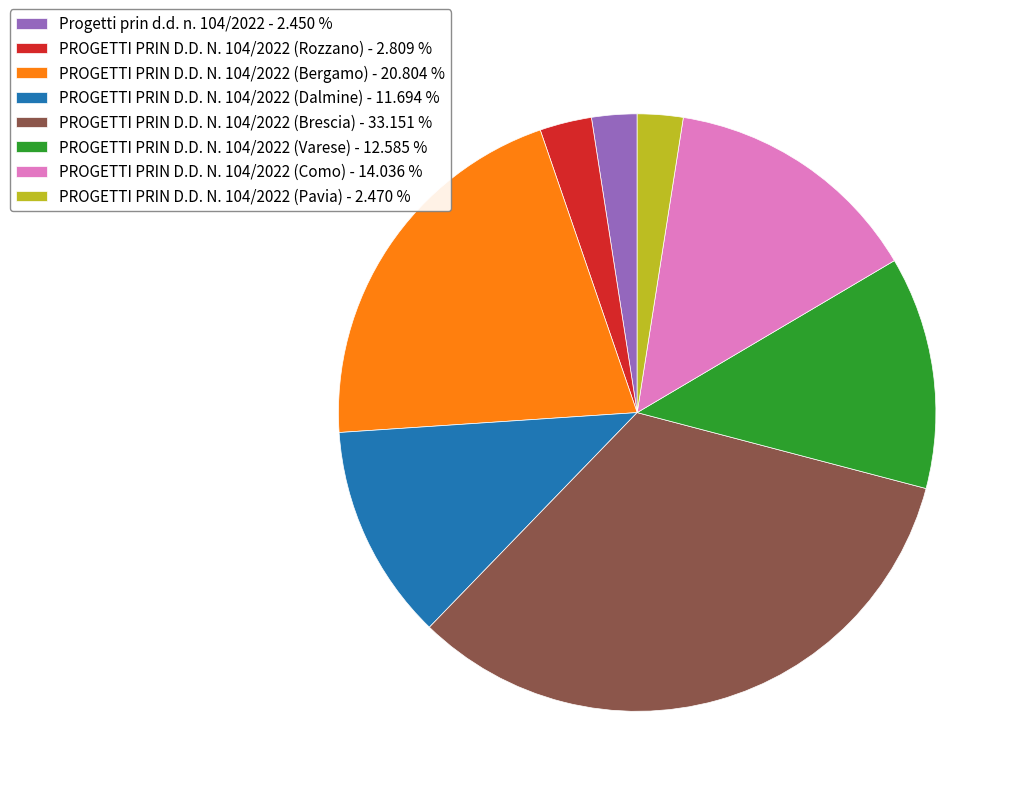

Between PROGETTI PRIN D.D. N. 104/2022 (Brescia) - 33.151 % and PROGETTI PRIN D.D. N. 104/2022 (Dalmine) - 11.694 %, which is larger?

PROGETTI PRIN D.D. N. 104/2022 (Brescia) - 33.151 %